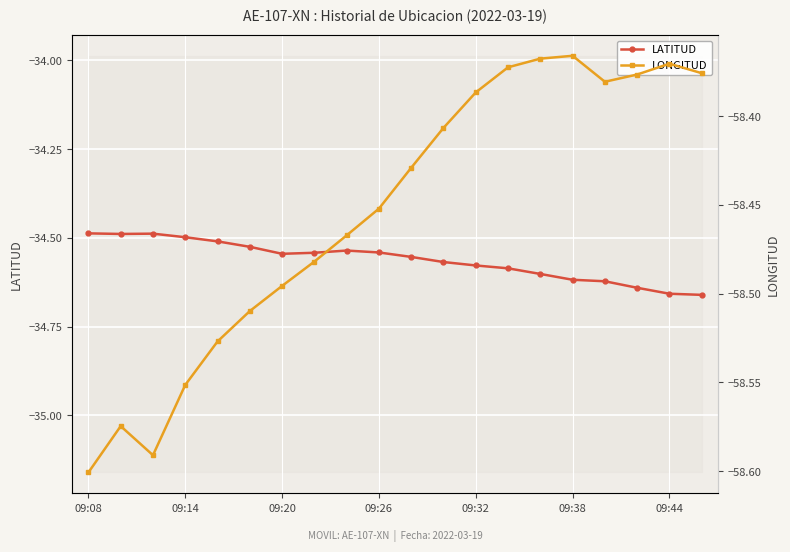

What is the average value of the LATITUD series?

-34.6